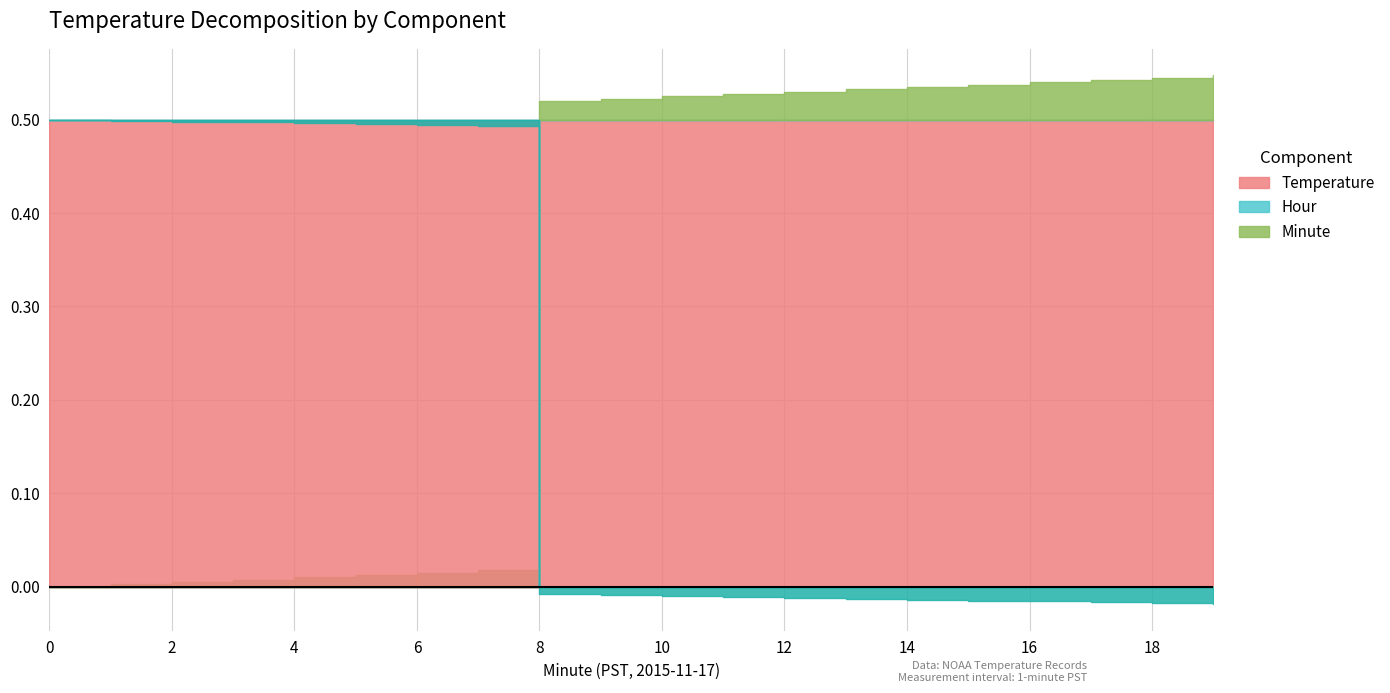

How many times do Temperature and Minute cross each other?

1